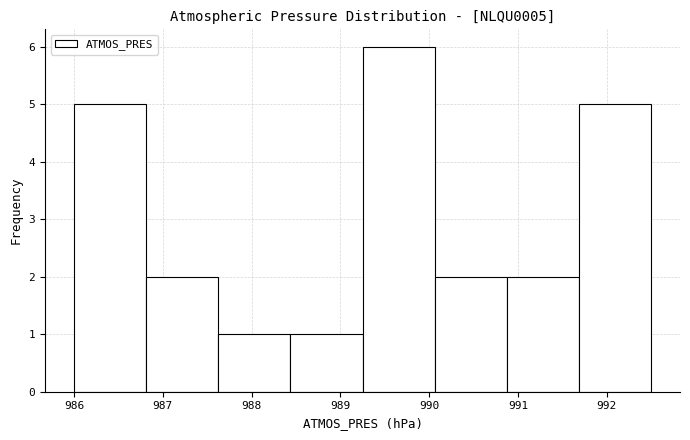

How tall is the bar that spans 989.3 to 990.1 on the x-axis? Neither the bar edges nor the heights are printed on the chart, so give them approximately, as read against the axes.

6